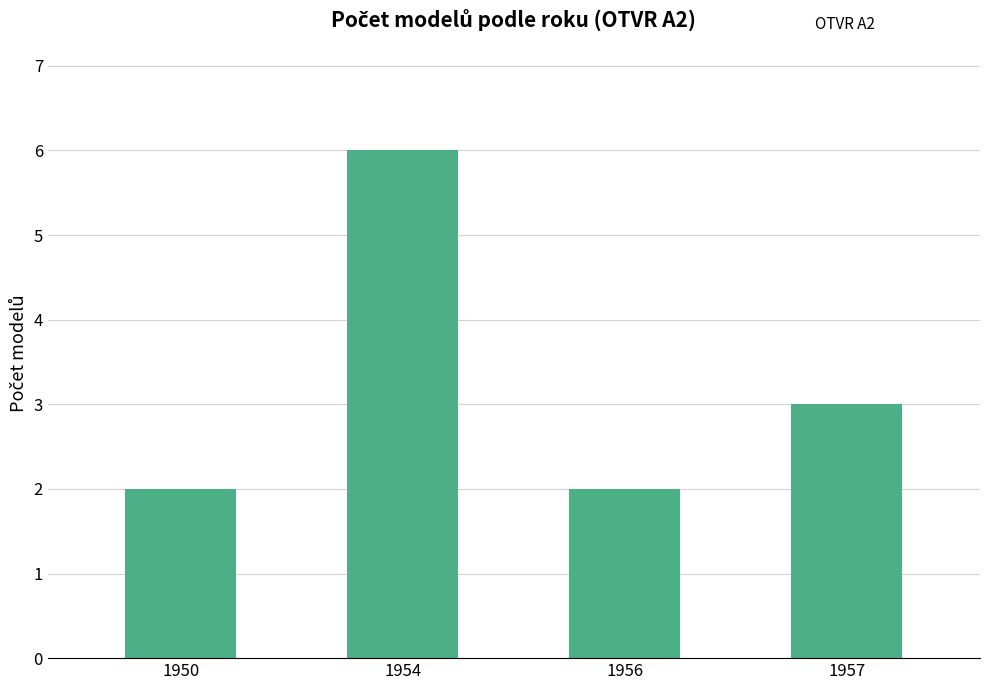

Reading left to right, transcribe all the data shown in this chart.

1950=2	1954=6	1956=2	1957=3